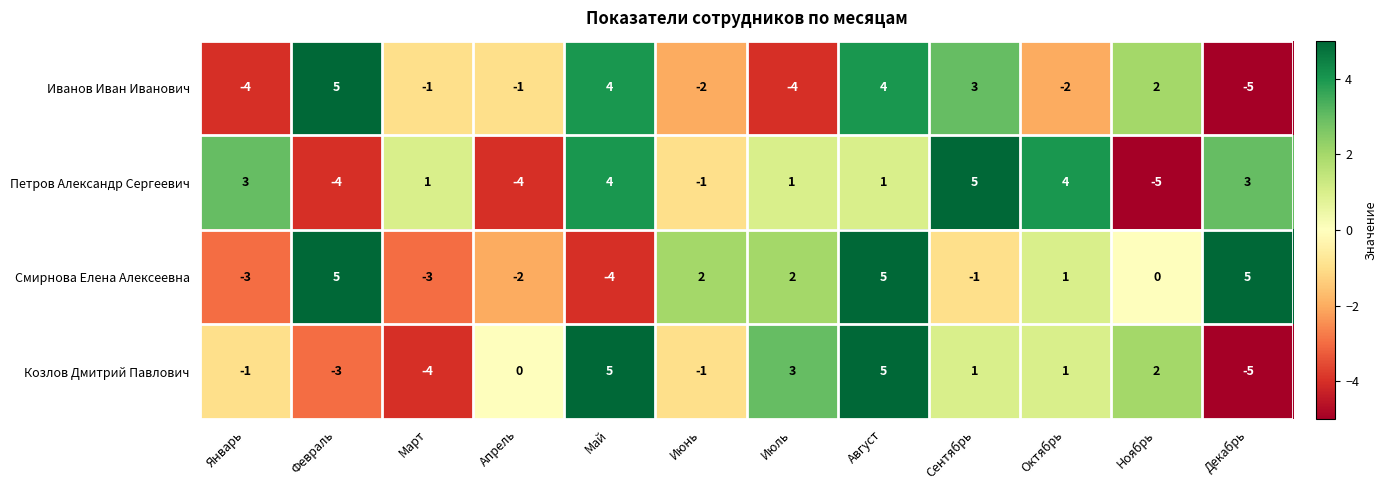

What is the sum of all Козлов Дмитрий Павлович values?

3